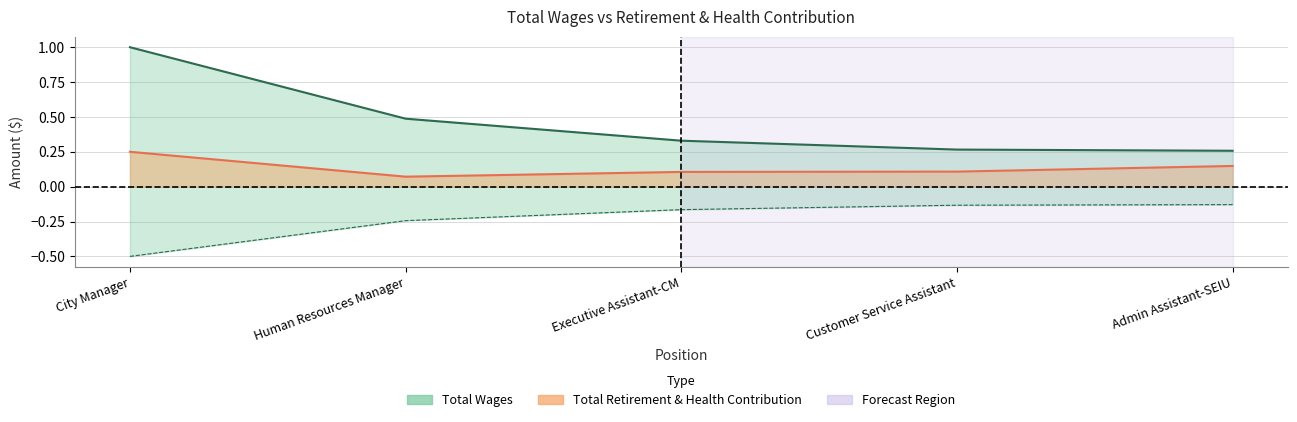

Reading right to left, transcribe all the data shown in this chart.

Total Wages: 0.3	0.3	0.3	0.5	1.0
Total Retirement & Health Contribution: 0.1	0.1	0.1	0.1	0.3